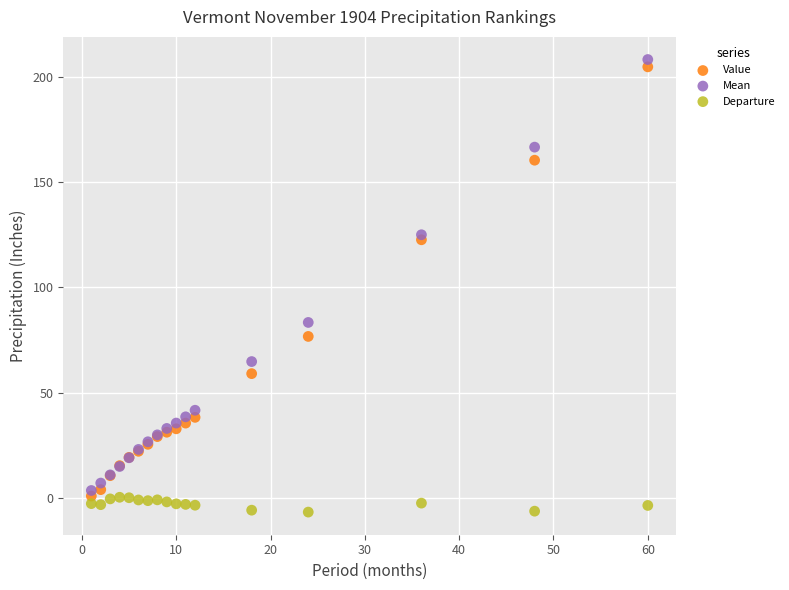

Across all series, what Y value is closest to 100?

83.4